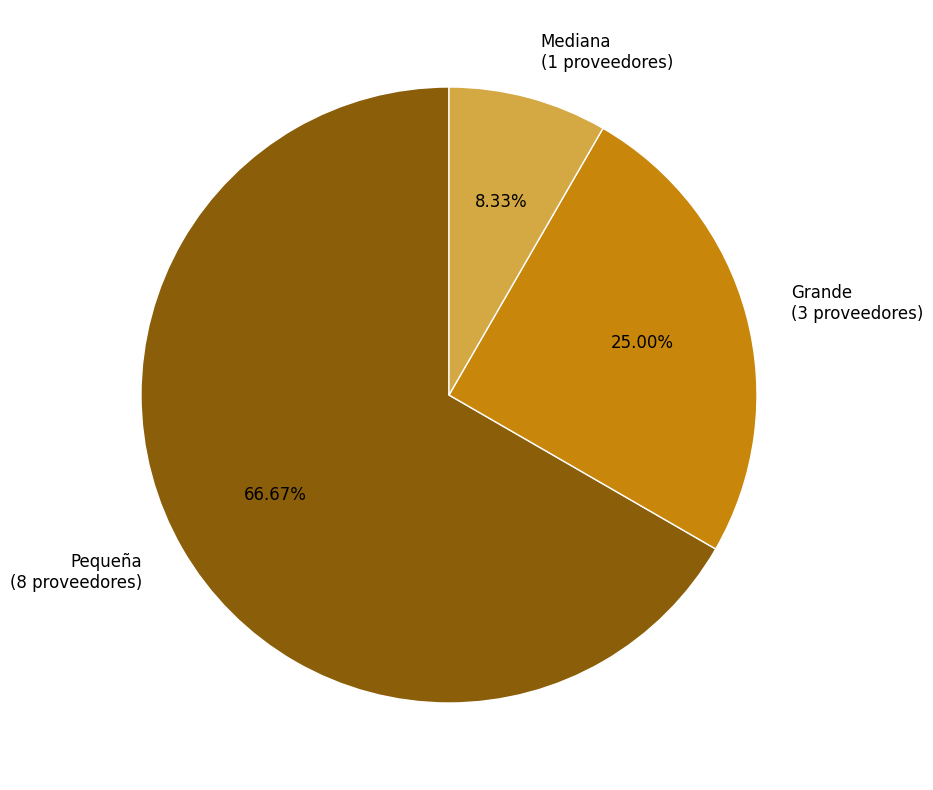

Count the number of slices in the pie.

3